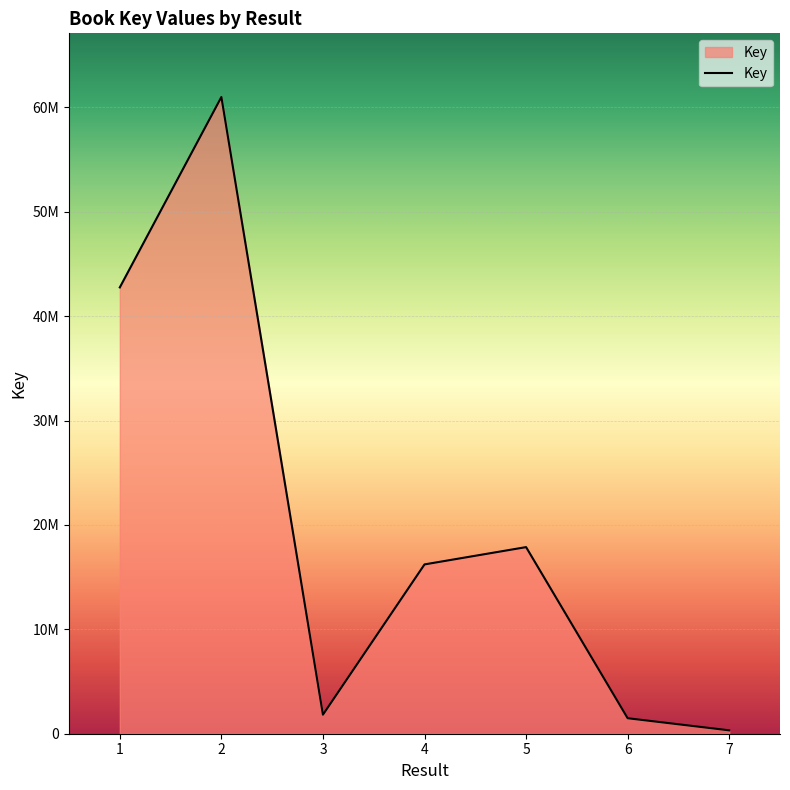

Approximately how many times larger is the value at 4 compared to 1?

0.4